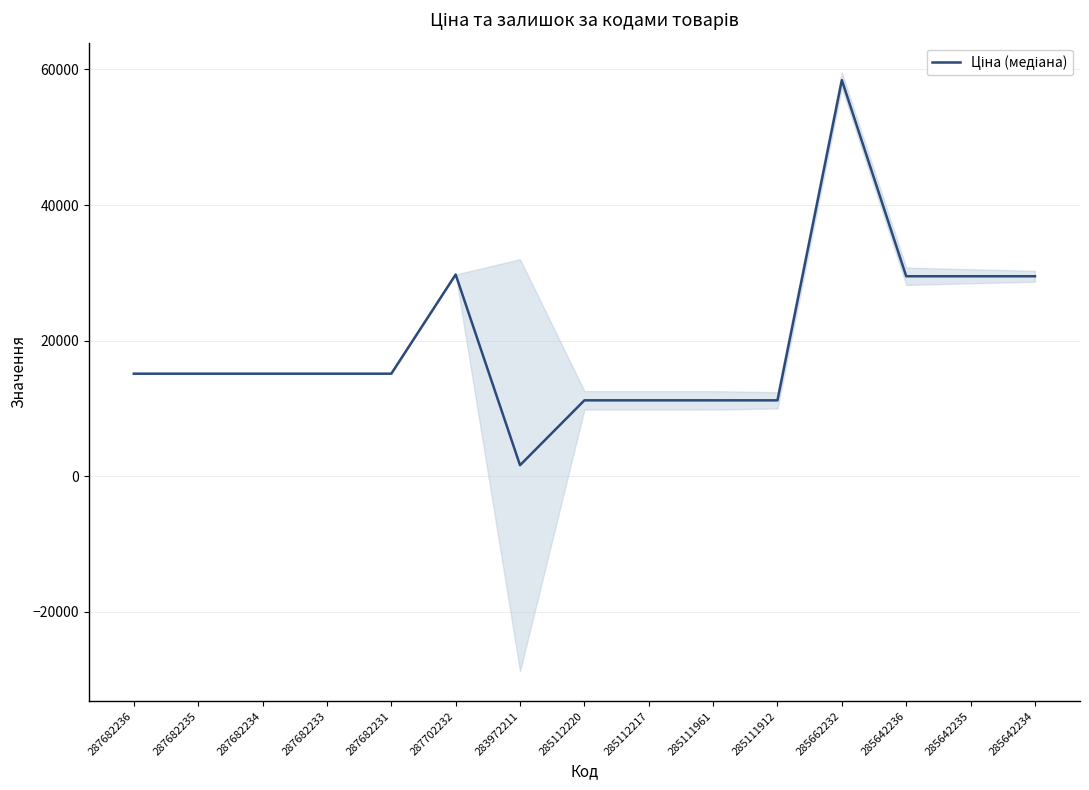

Reading right to left, extract all data points from this chart.

285642234=29491.5	285642235=29491.5	285642236=29491.5	285662232=58426.5	285111912=11188.2	285111961=11188.2	285112217=11188.2	285112220=11188.2	283972211=1618.5	287702232=29747.2	287682231=15120.0	287682233=15120.0	287682234=15120.0	287682235=15120.0	287682236=15120.0